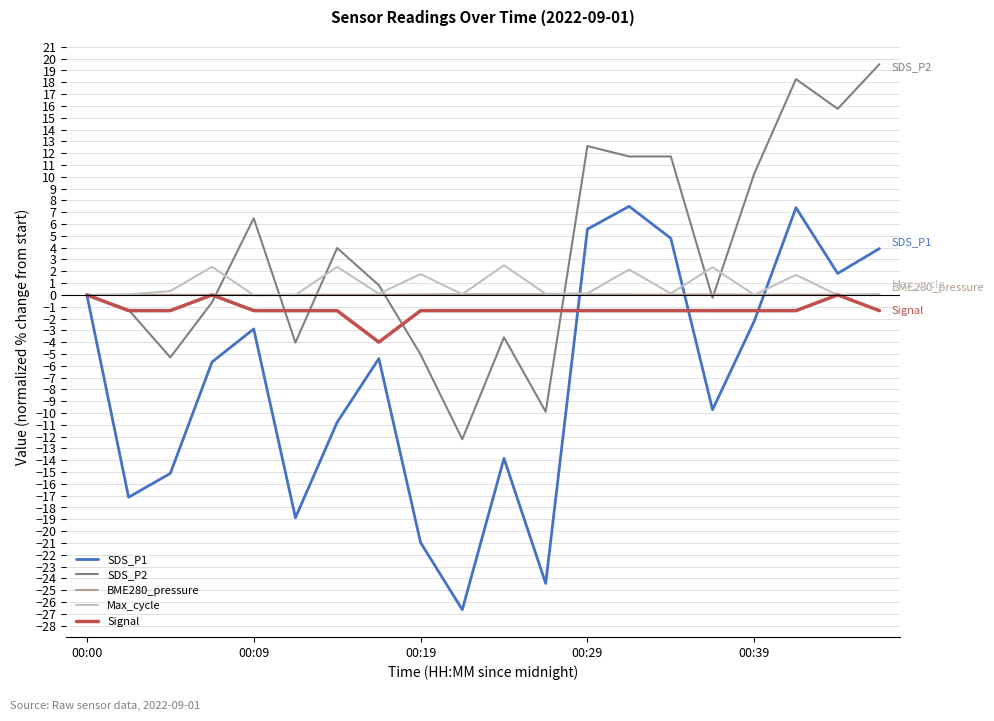

Which series has the largest total across all categories?

SDS_P2